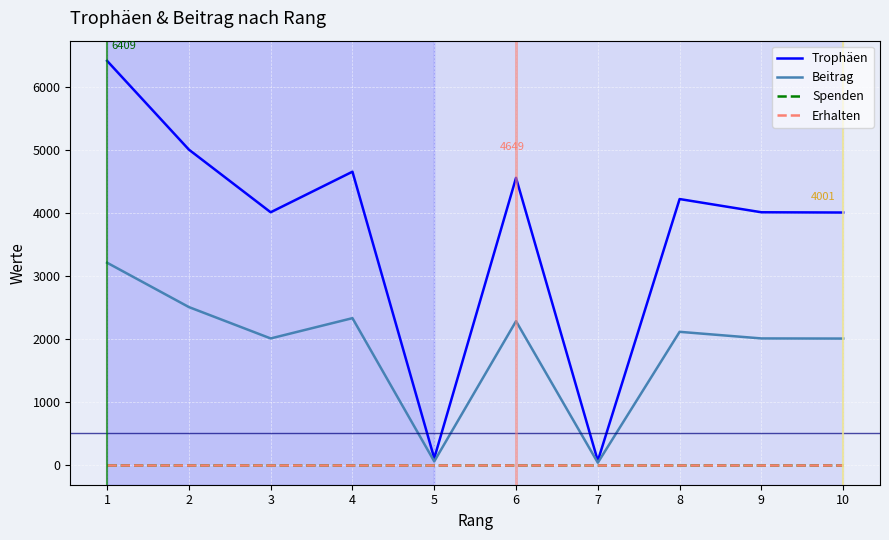

True or false: Beitrag and Erhalten intersect in this chart.

False